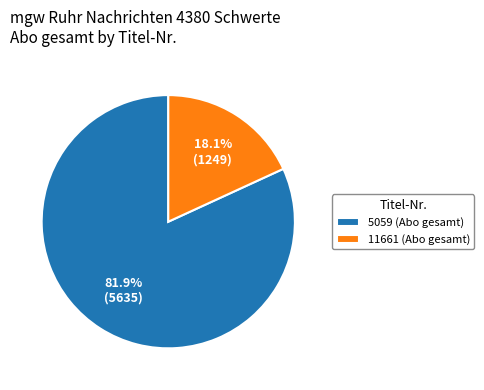

Which category has the smallest portion of the pie?

11661 (Abo gesamt)